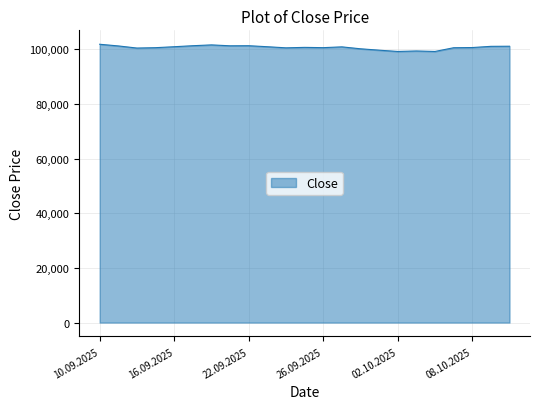

What is the difference between the maximum and minimum values?

2640